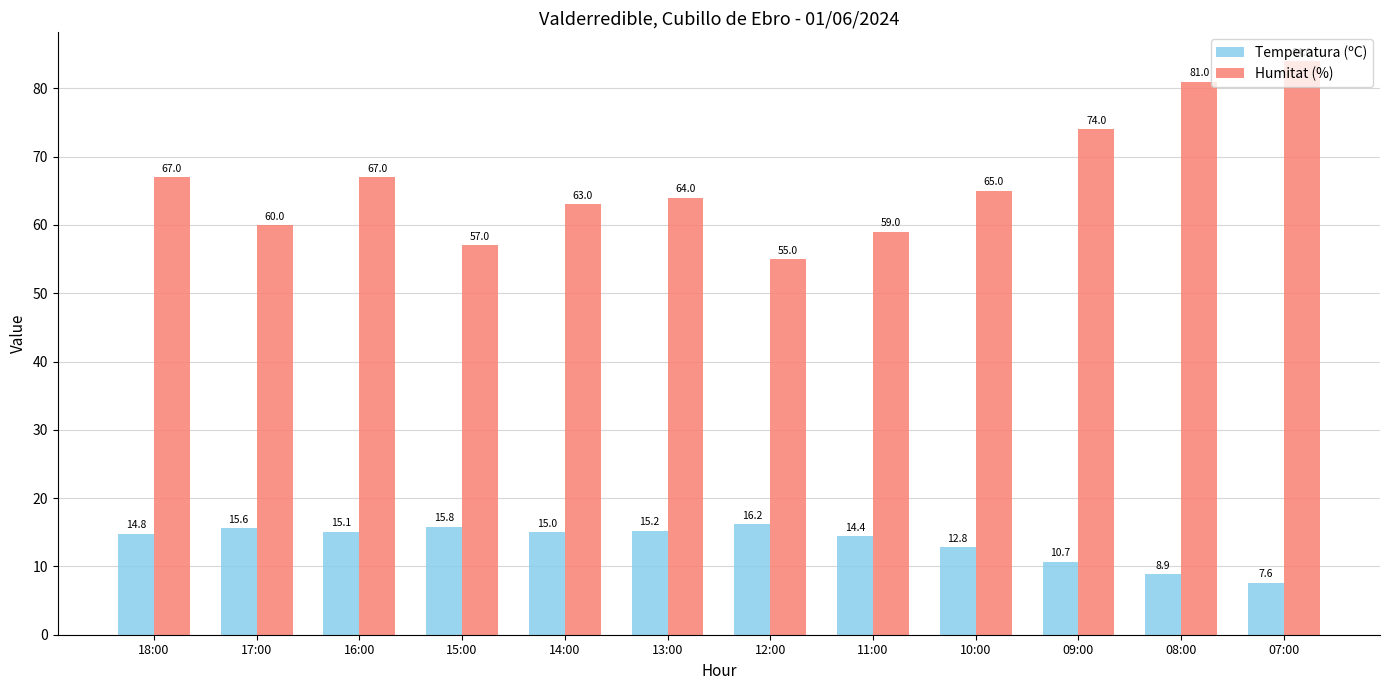

What is the average value of the Temperatura (ºC) series?

13.5